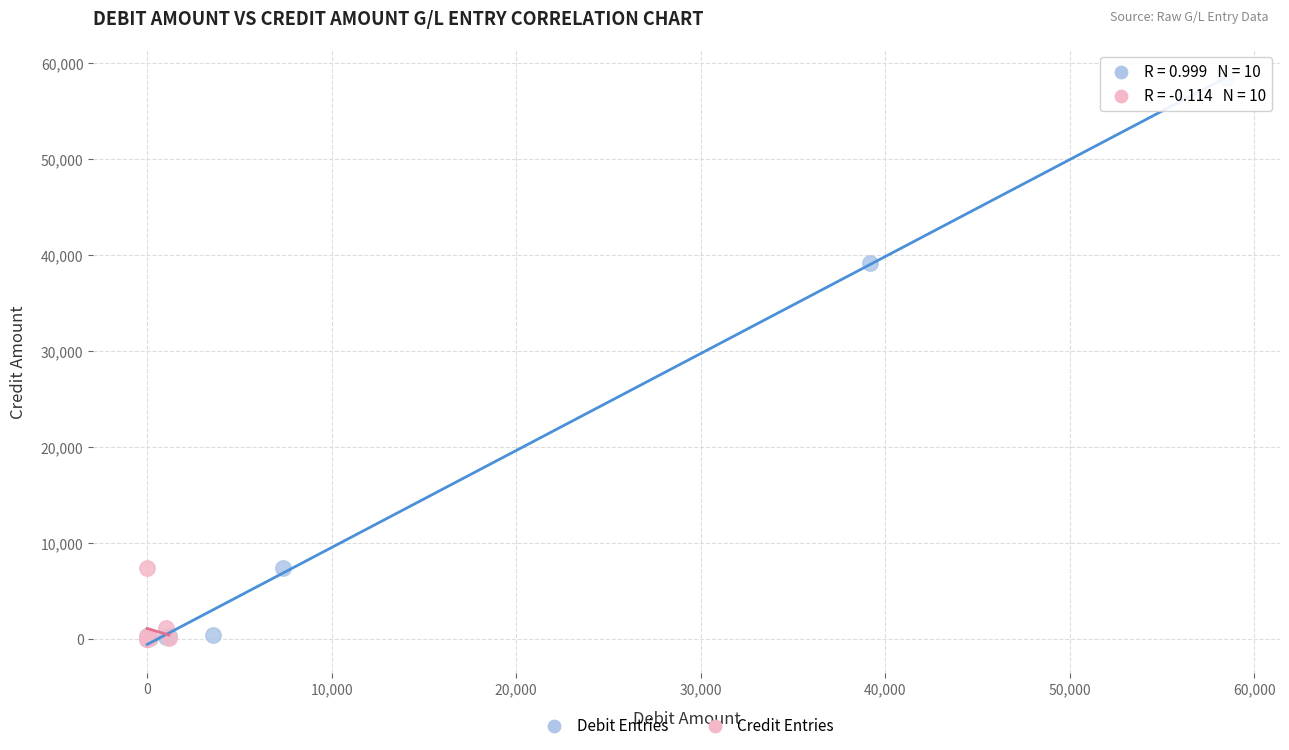

Which series has the largest Y range (max minus min)?

Debit Entries